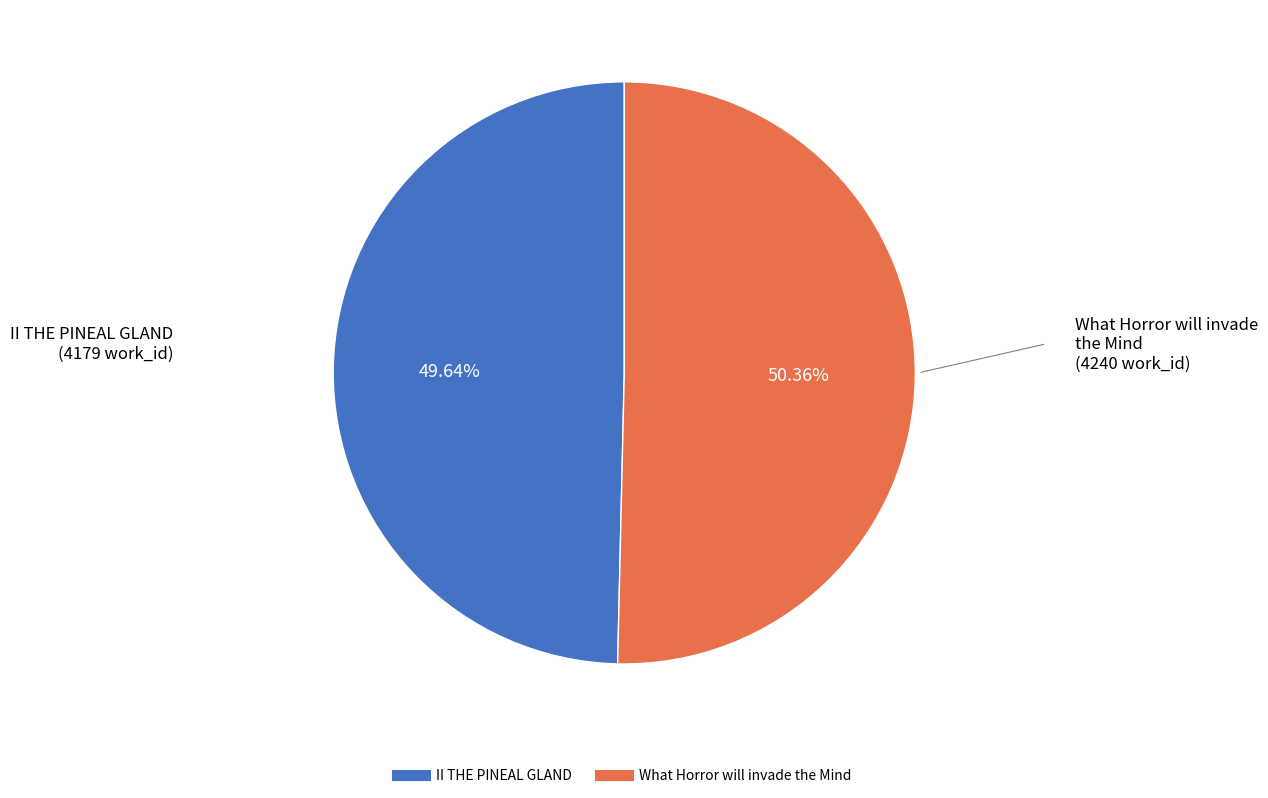

What is the smallest slice in the pie chart?

II THE PINEAL GLAND